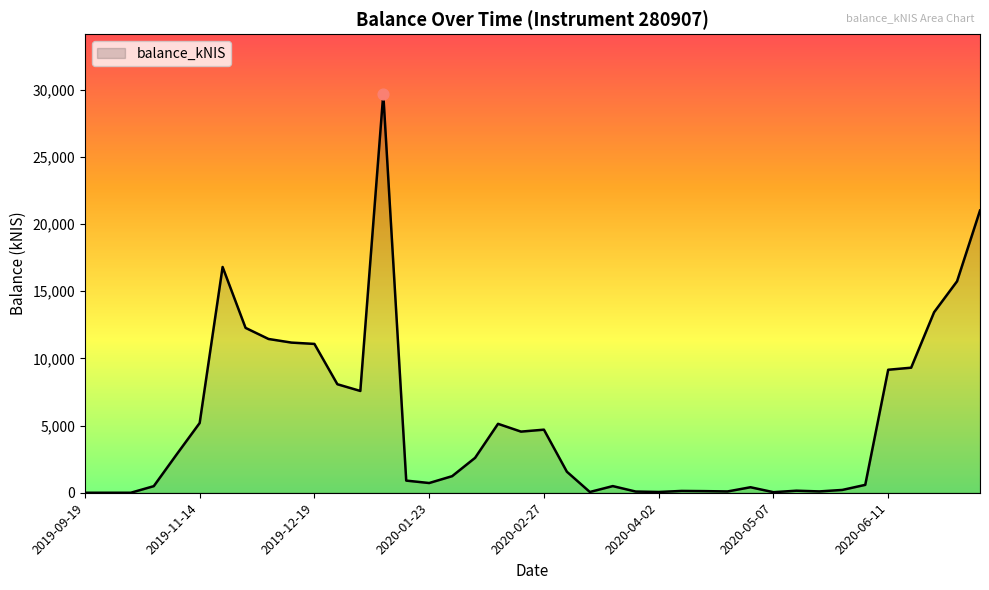

What is the greatest value displayed?

29670.5